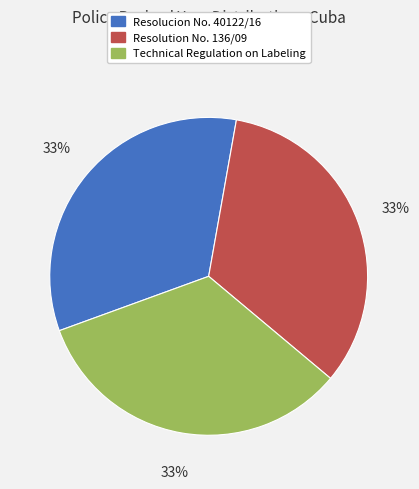

Approximately how many times larger is the value at Resolution No. 136/09 compared to Resolucion No. 40122/16?

1.0